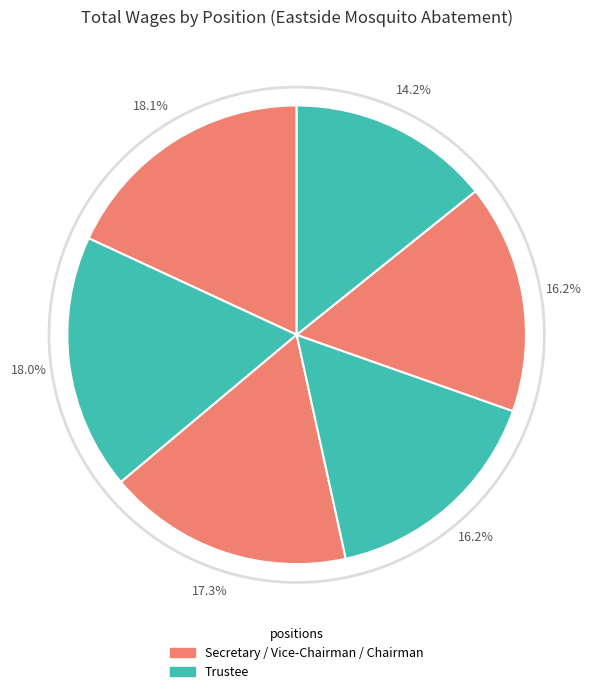

How many slices are in this pie chart?

6